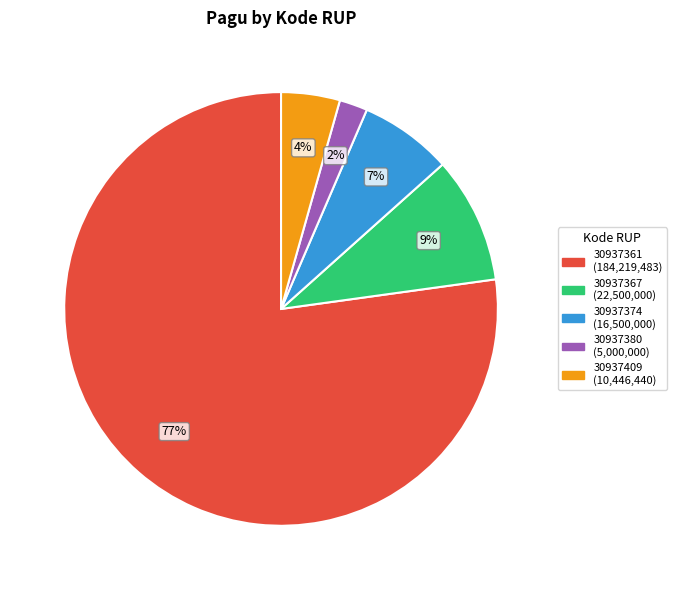

Which slice is the largest?

30937361